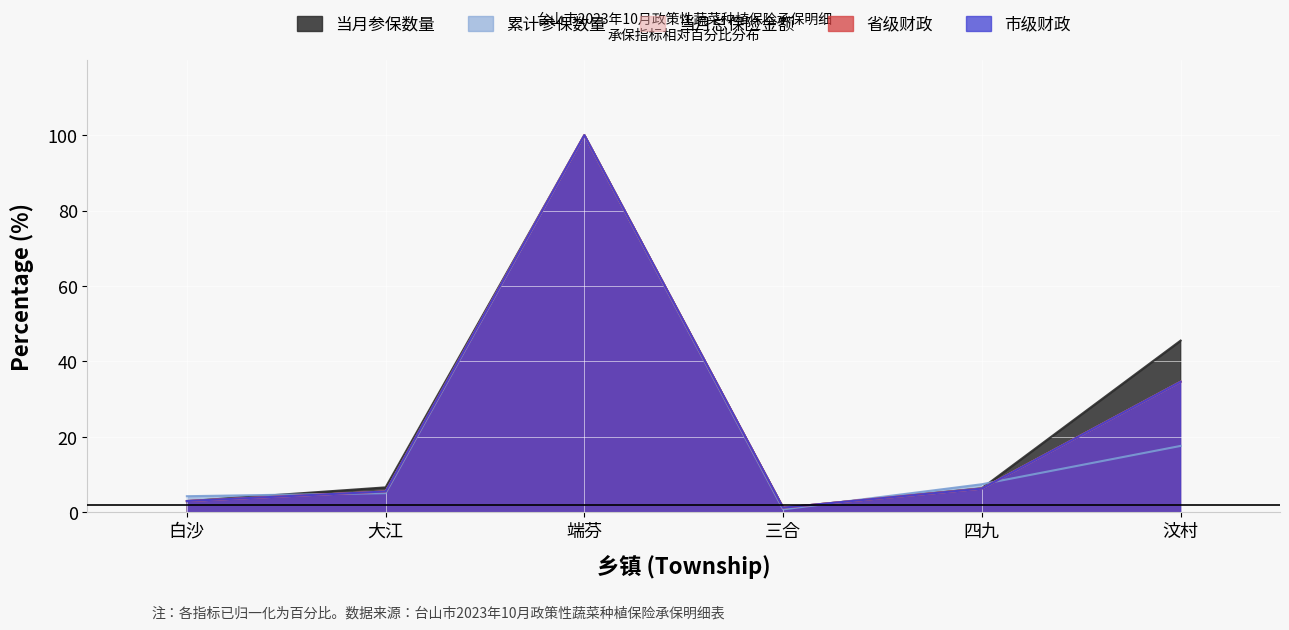

What is the maximum value for 累计参保数量?

100.0